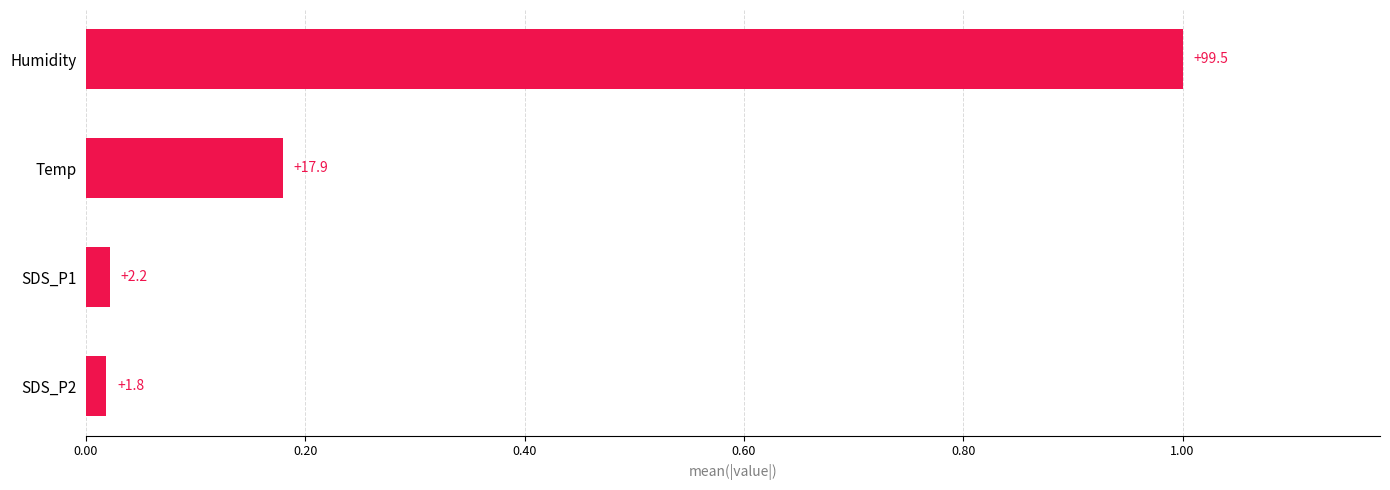

What is the greatest value displayed?

1.0